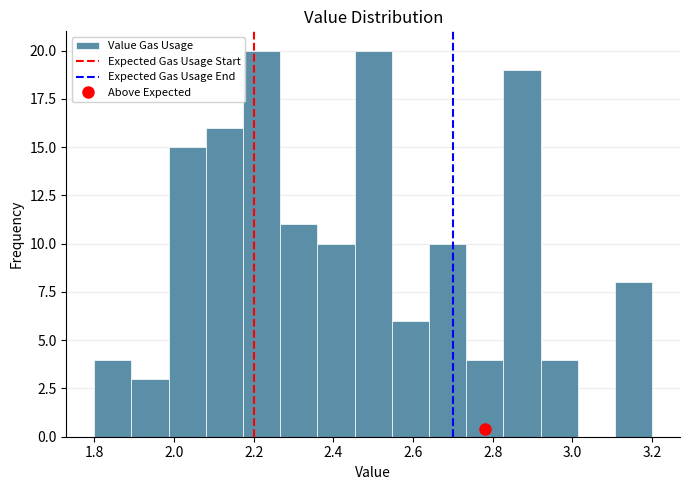

Reading left to right, list every bar in this chart as the range it spans on the x-axis followed by its height. Neither the bar edges nor the heights are printed on the chart, so give them approximately, as read against the axes.

1.80 to 1.90: 4
1.90 to 1.98: 3
1.98 to 2.08: 15
2.08 to 2.18: 16
2.18 to 2.26: 20
2.26 to 2.36: 11
2.36 to 2.46: 10
2.46 to 2.54: 20
2.54 to 2.64: 6
2.64 to 2.74: 10
2.74 to 2.82: 4
2.82 to 2.92: 19
2.92 to 3.02: 4
3.02 to 3.10: 0
3.10 to 3.20: 8